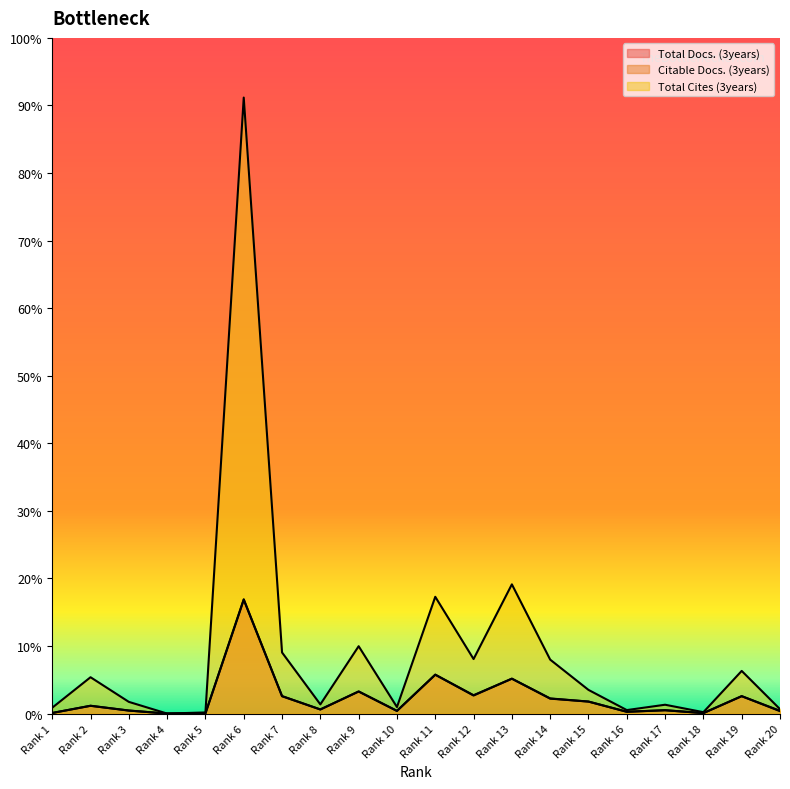

How many interior local peaks does the Citable Docs. (3years) series have?

7